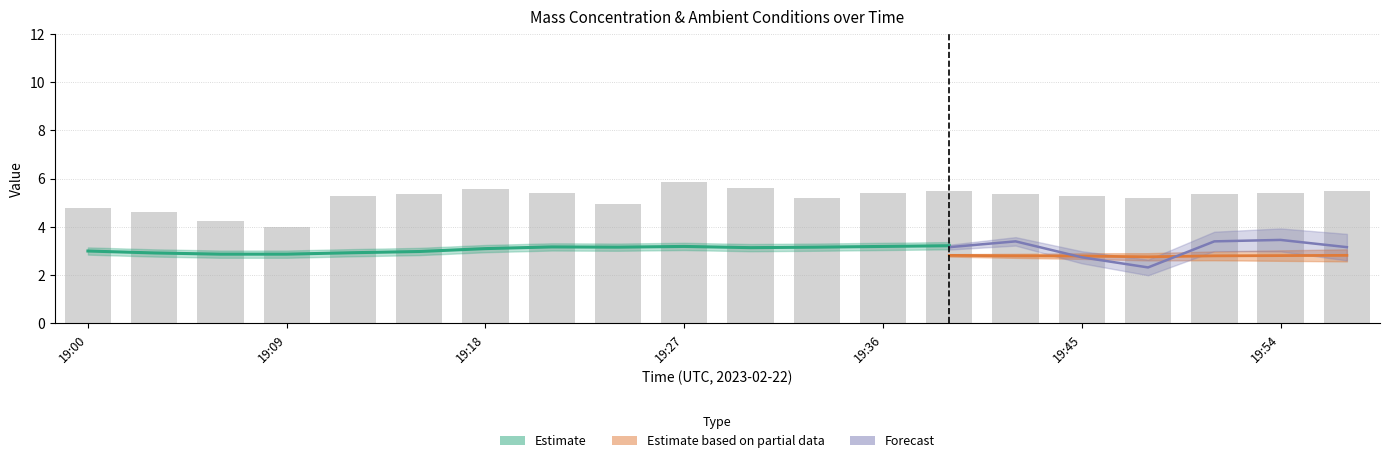

What is the value of the 8th bar from the left?

5.4